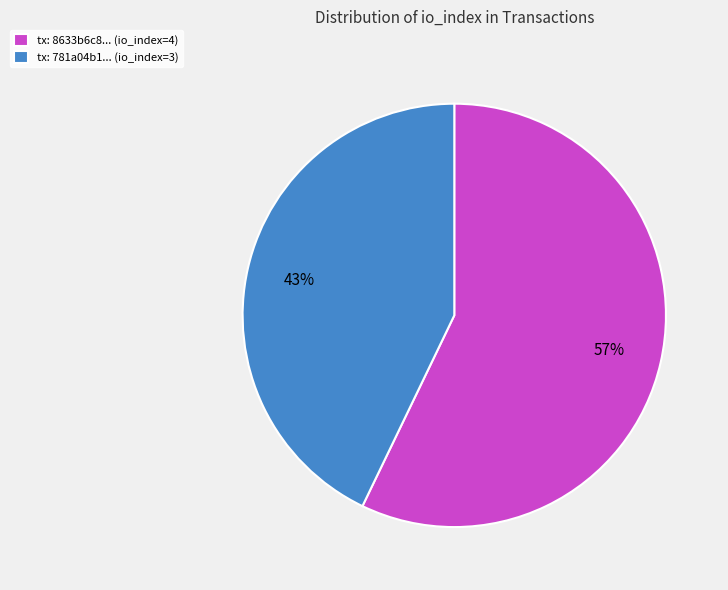

What is the largest slice in the pie chart?

tx: 8633b6c8... (io_index=4)